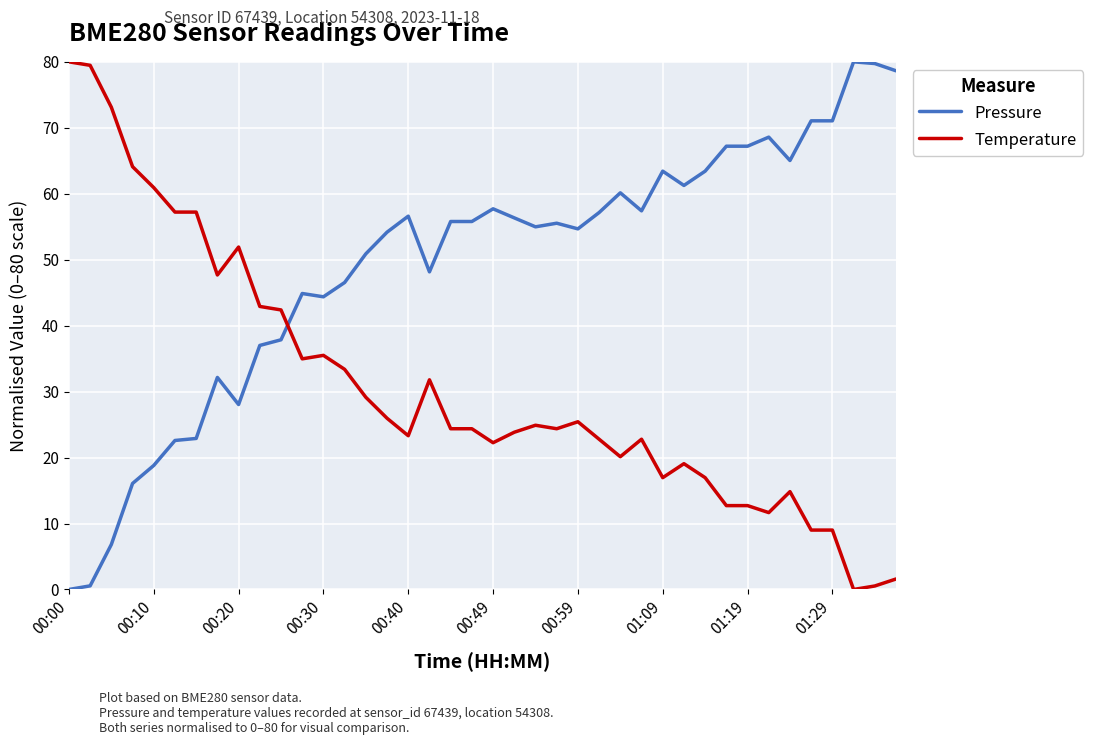

Which series has the largest total across all categories?

Pressure